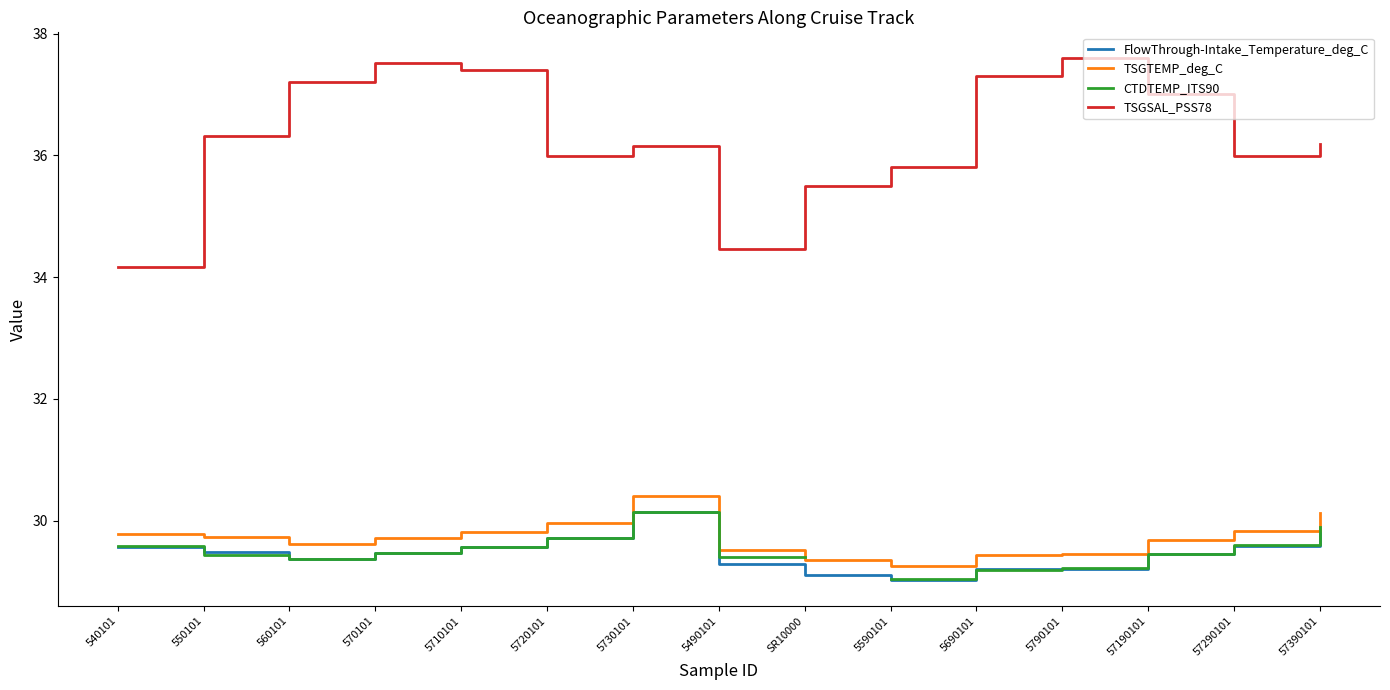

What is the label of the 5th point from the right?

5690101